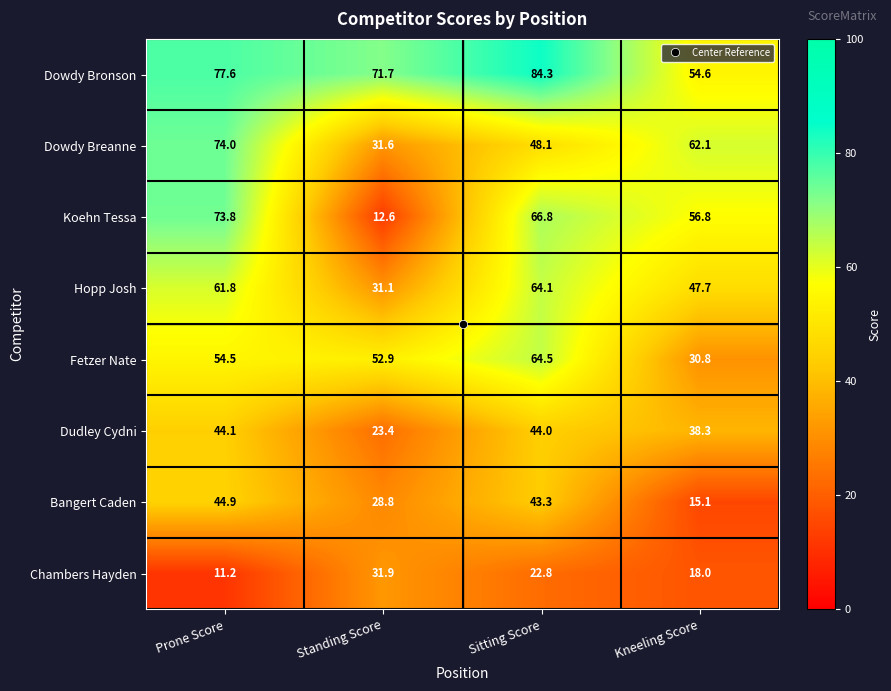

True or false: Chambers Hayden has a value of 31.9 at Standing Score.

True